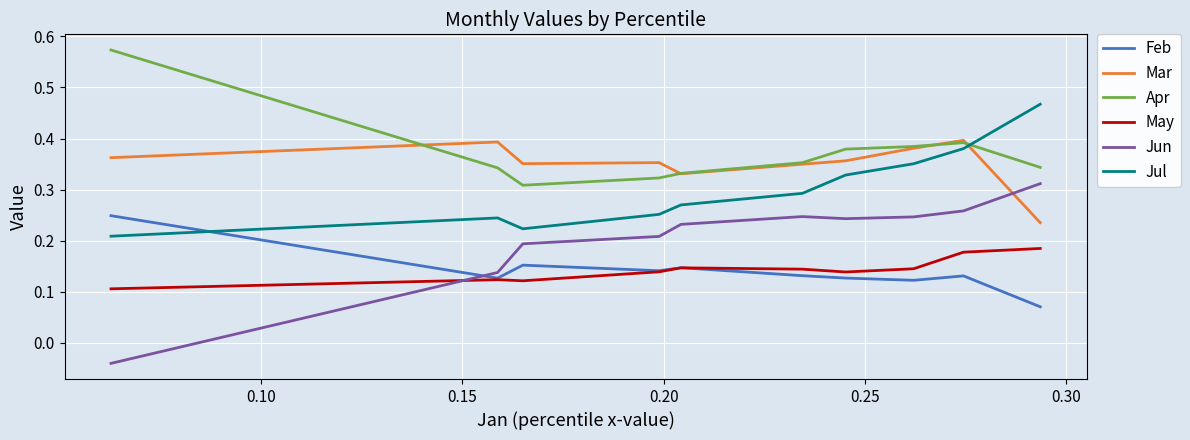

Which series has the largest total across all categories?

Apr